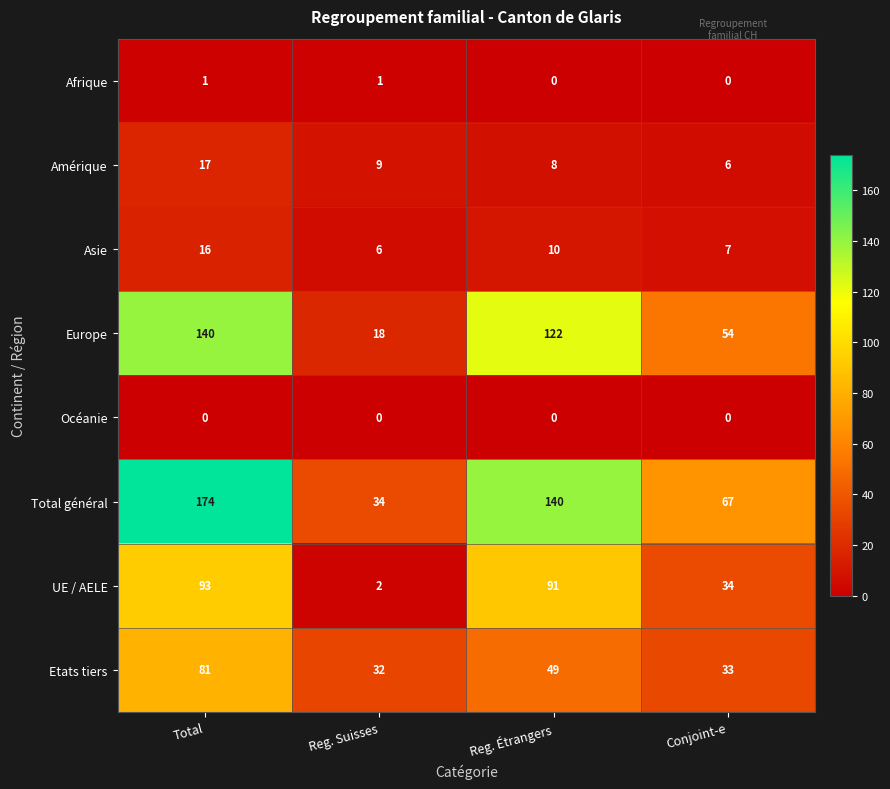

What is the difference between the highest and lowest values at Total?

174